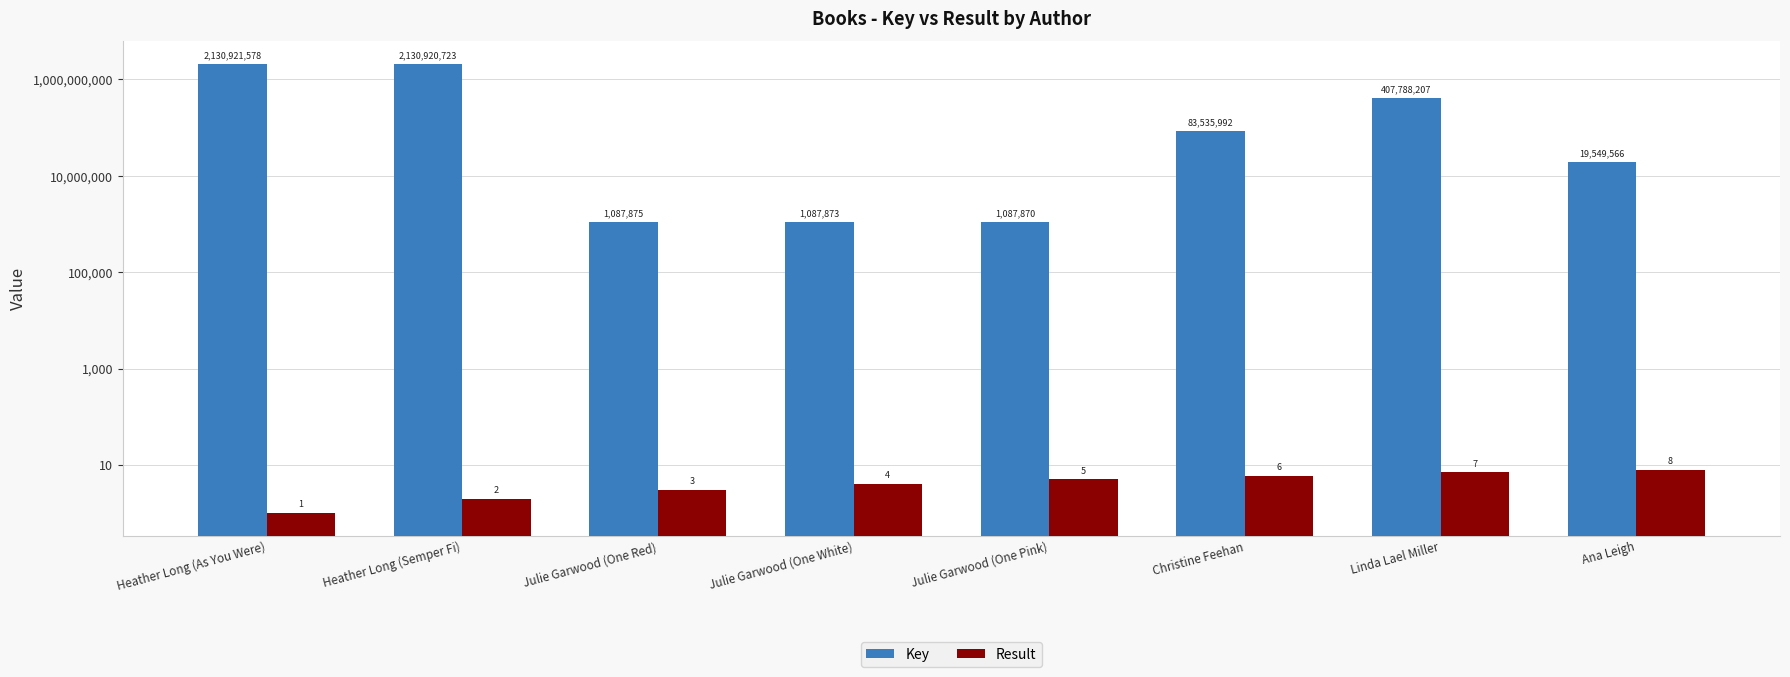

List the series in order of their peak value, lowest first.

Result, Key